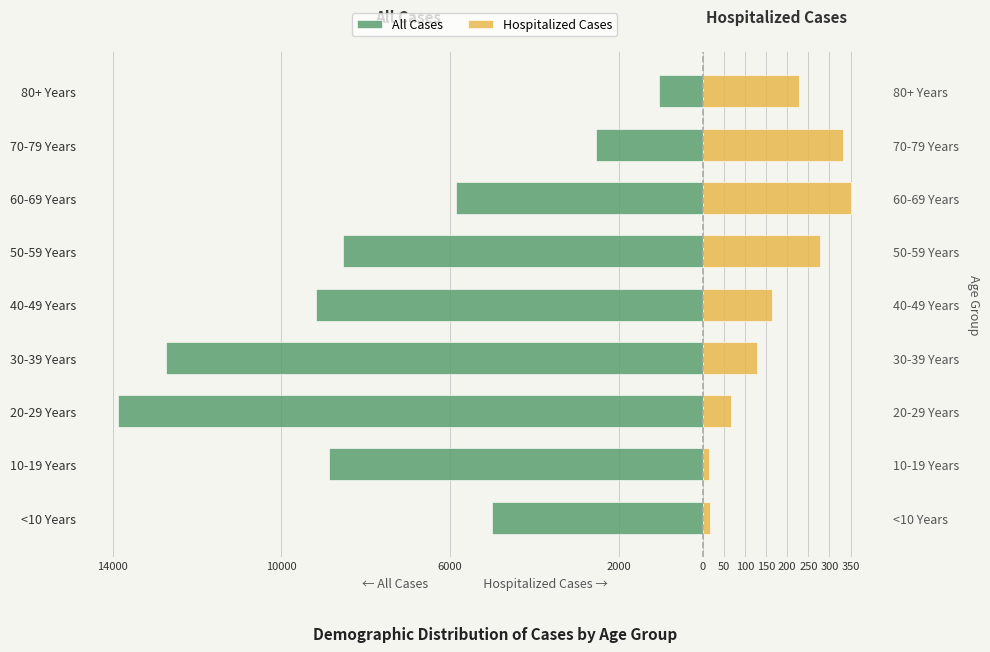

Between 60-69 Years and 70-79 Years, which series saw the biggest shift?

All Cases